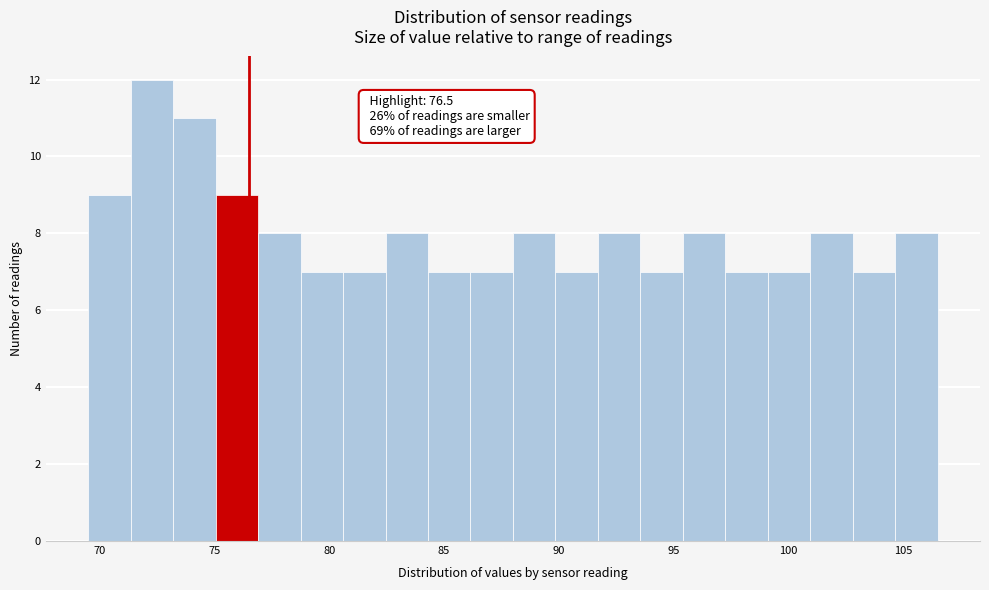

Read against the x-axis, roughly where is the centre of the tallest bar?

72.5